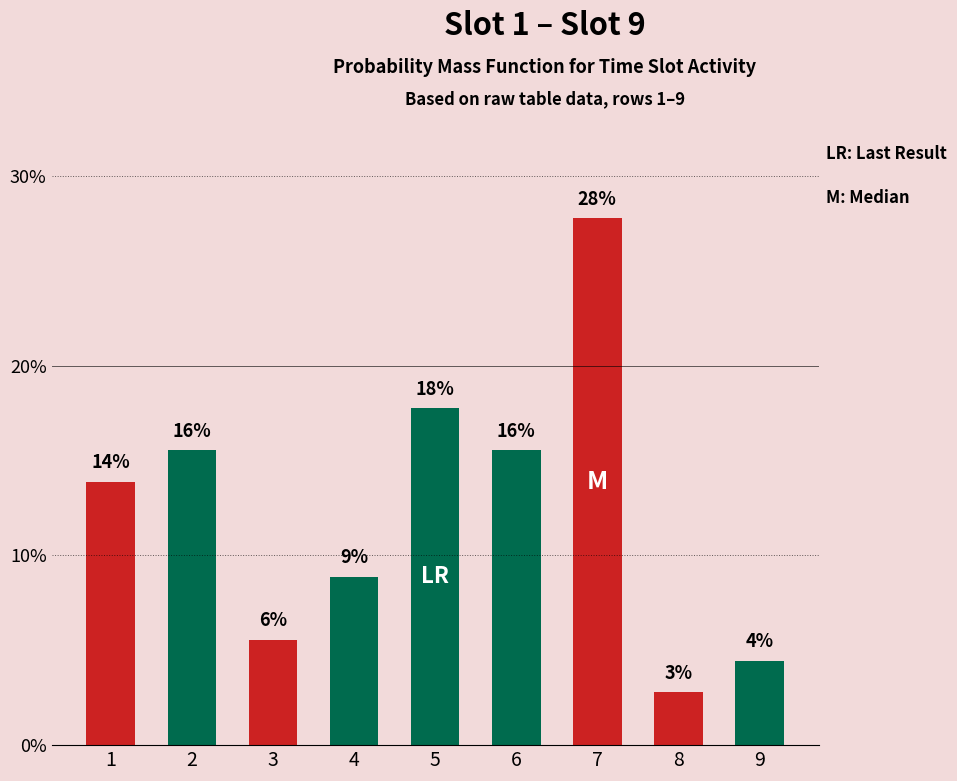

Does the chart contain any negative values?

No